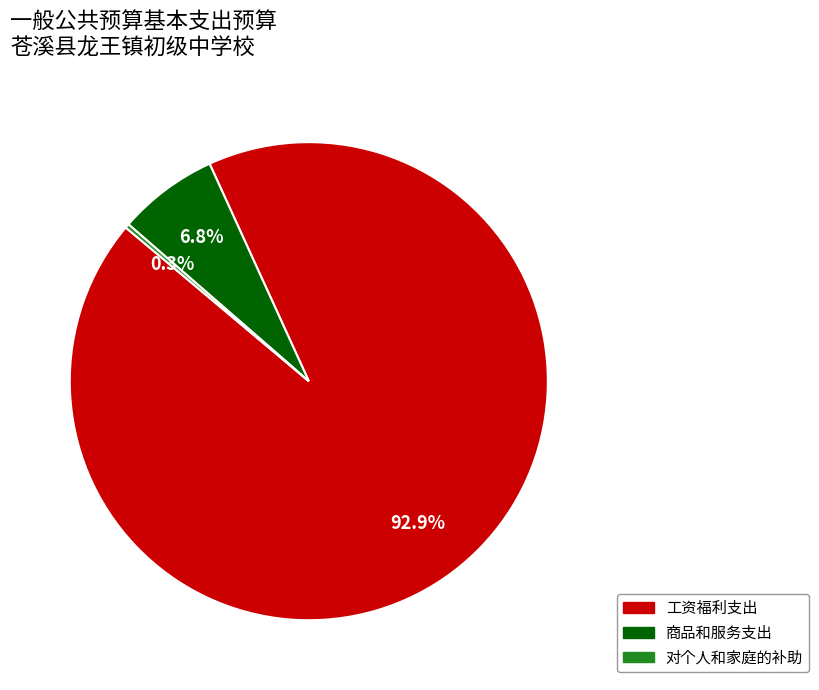

Does any single category account for the majority?

Yes